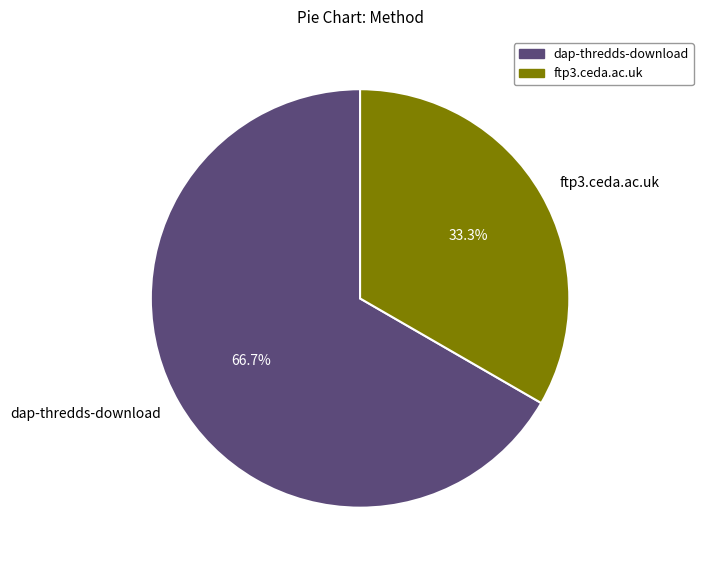

Does ftp3.ceda.ac.uk account for over 50% of the chart?

No